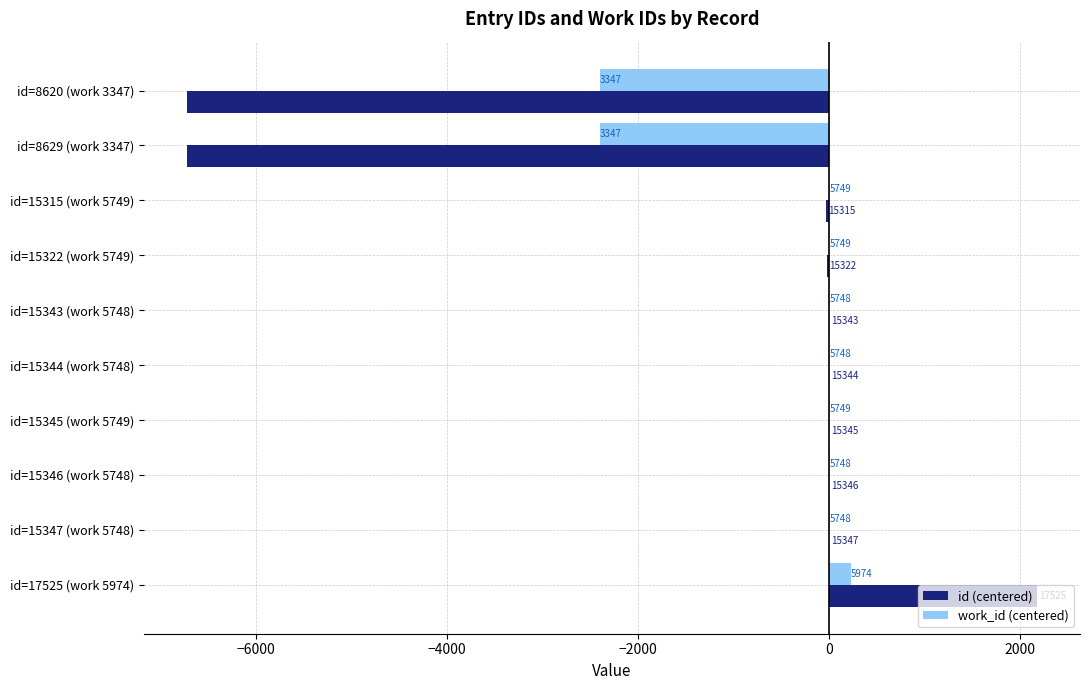

Reading left to right, what are all the values shown in this chart?

id (centered): -6723.5	-6714.5	-28.5	-21.5	-0.5	0.5	1.5	2.5	3.5	2181.5
work_id (centered): -2401.0	-2401.0	1.0	1.0	0.0	0.0	1.0	0.0	0.0	226.0